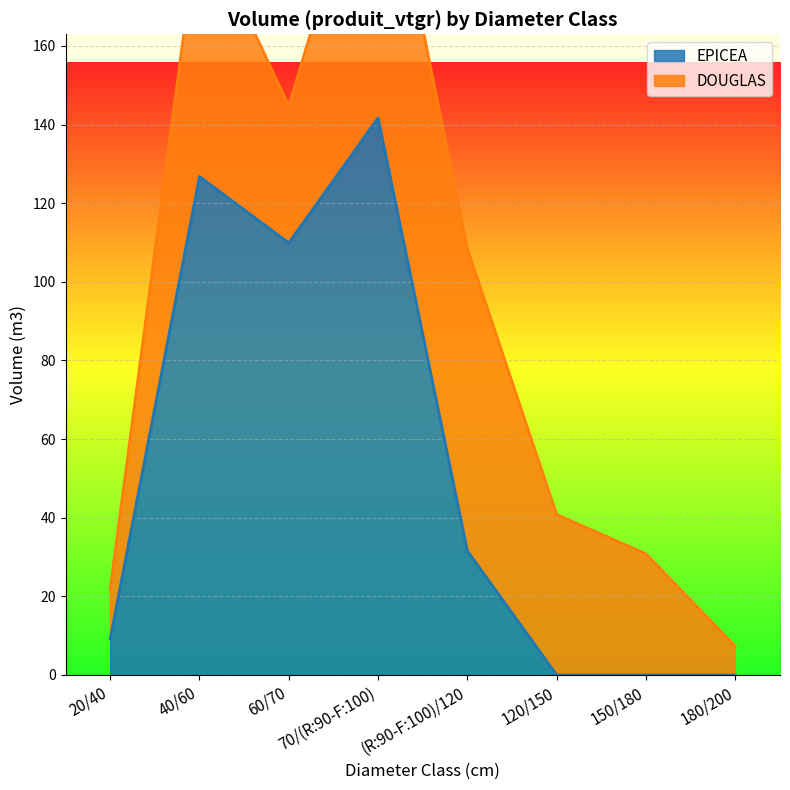

What is the average value?

52.4